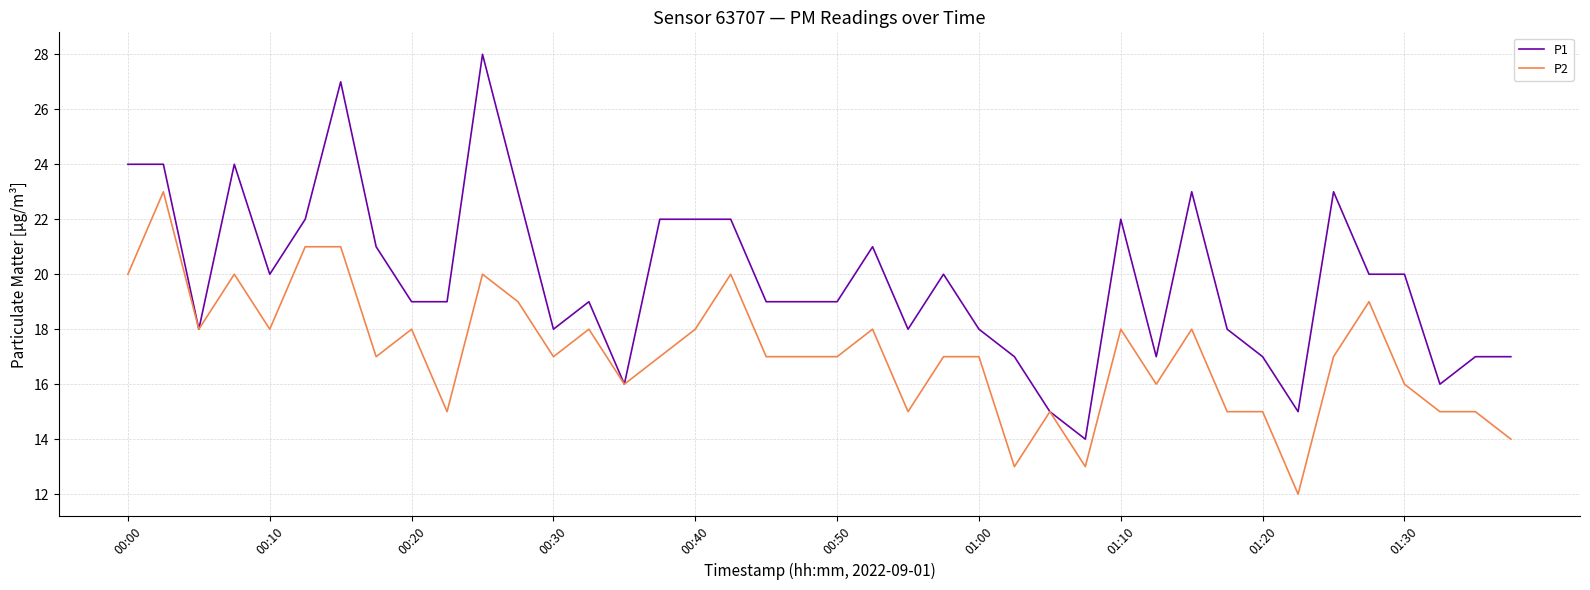

How many series are shown in this chart?

2